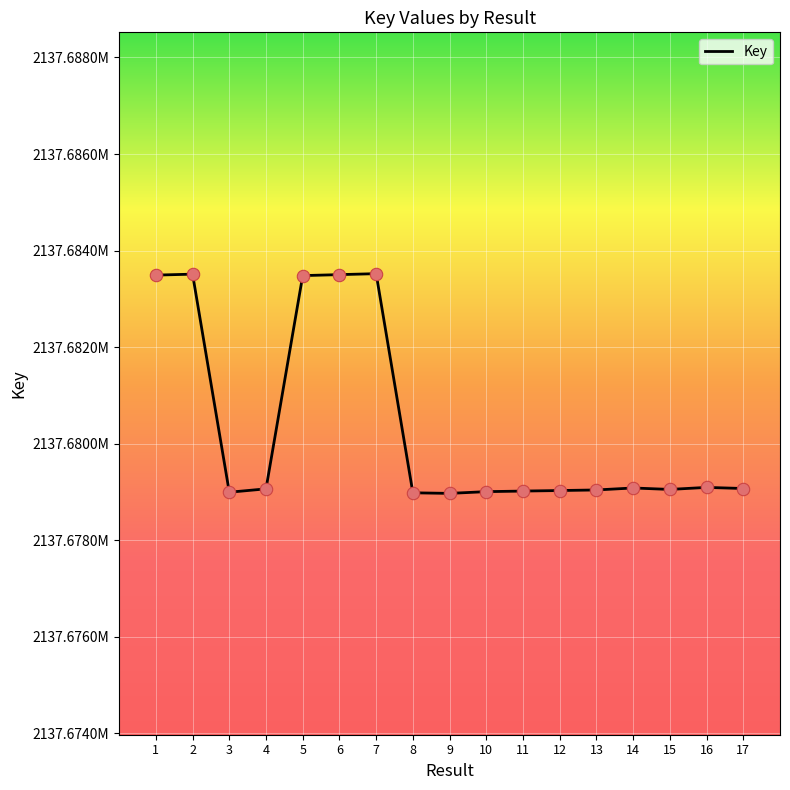

Approximately how many times larger is the value at 1 compared to 2?

1.0